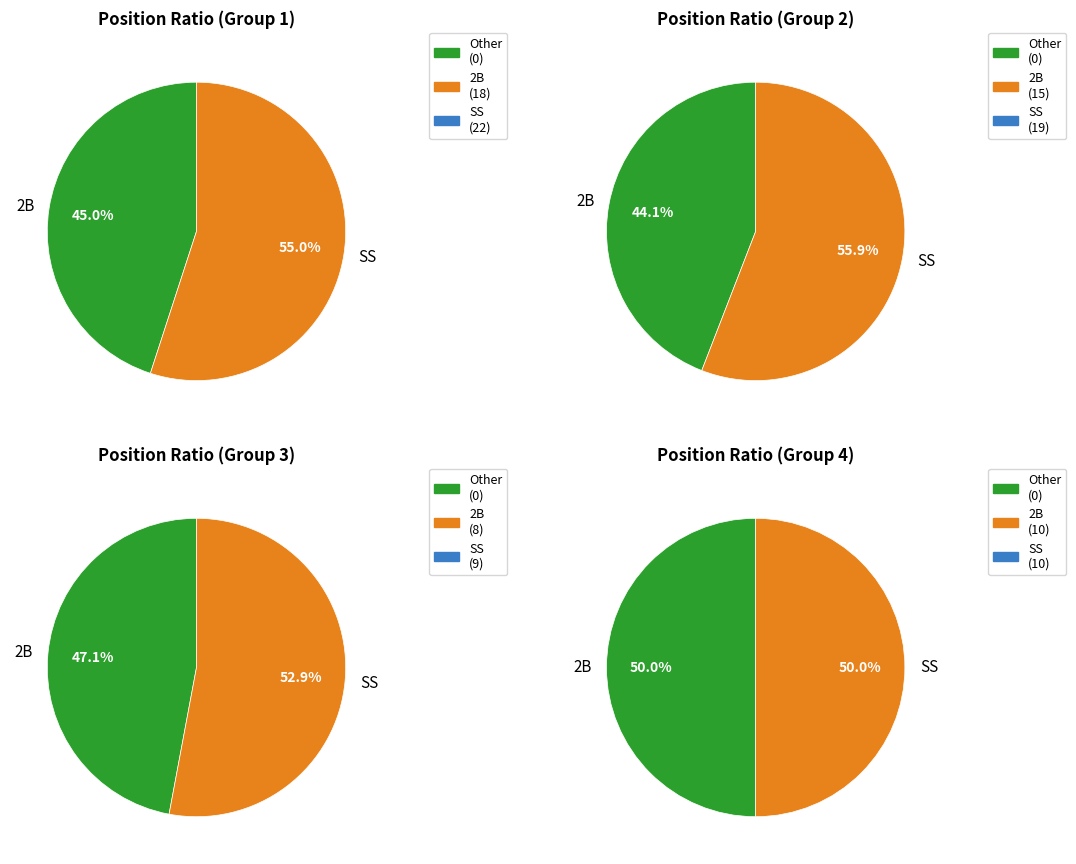

The 2B slice represents 58% of the pie. True or false?

False